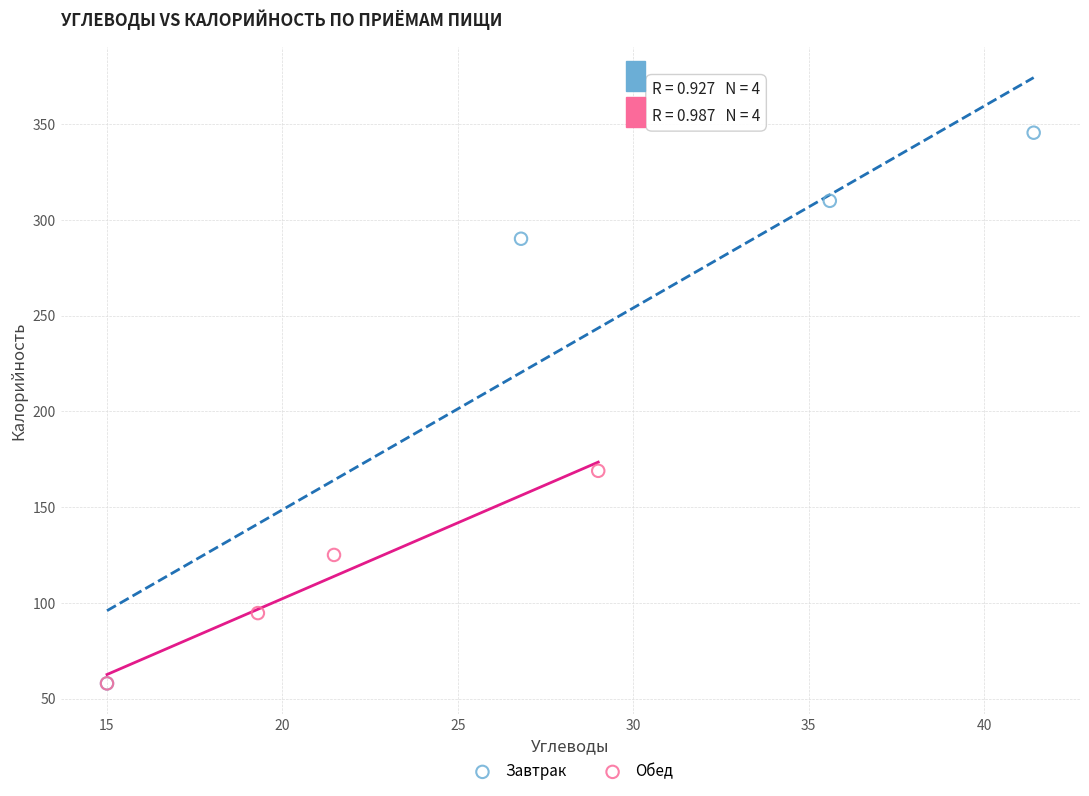

Which series contains the highest Y value?

Завтрак